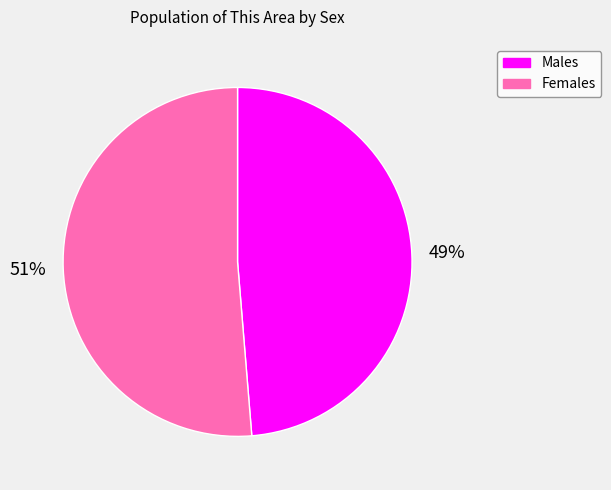

Is there a majority slice in this chart?

Yes